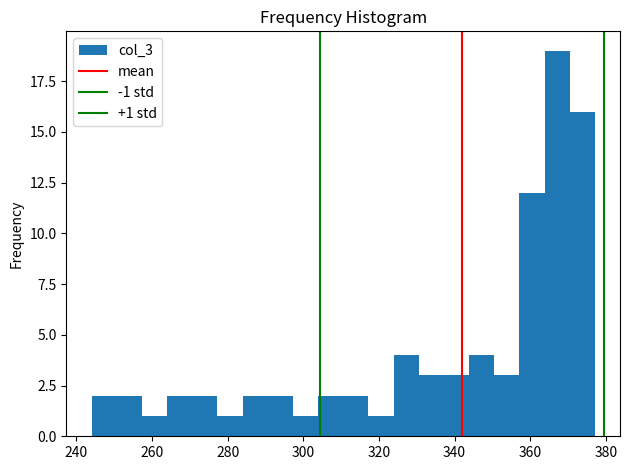

Read against the x-axis, roughly where is the centre of the tallest bar?

368